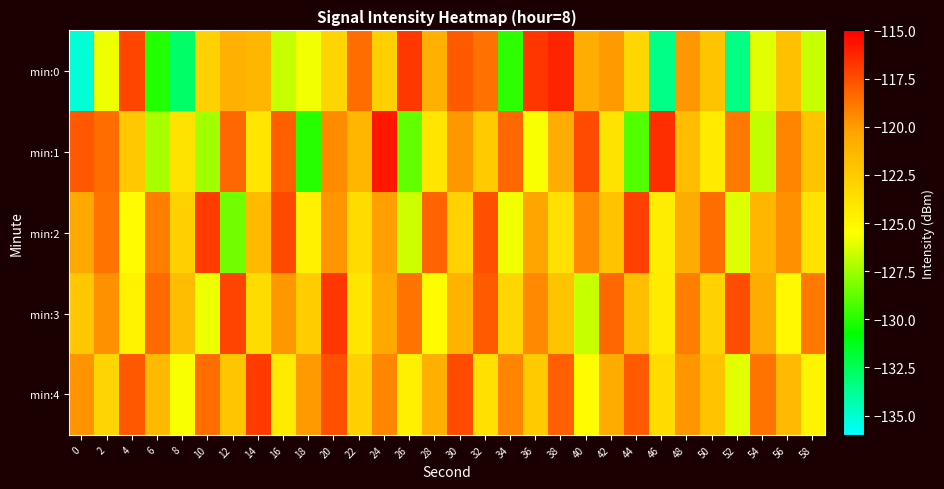

Reading left to right, list all the values displayed in this chart.

min:0: 0=-135.1	2=-125.8	4=-117.3	6=-130.1	8=-132.9	10=-122.8	12=-121.0	14=-121.3	16=-126.7	18=-125.7	20=-123.1	22=-118.5	24=-122.8	26=-116.9	28=-121.0	30=-117.9	32=-118.6	34=-129.8	36=-116.8	38=-116.2	40=-120.8	42=-119.9	44=-123.2	46=-133.5	48=-119.9	50=-122.1	52=-133.4	54=-126.1	56=-121.9	58=-126.6
min:1: 0=-117.8	2=-118.5	4=-122.4	6=-127.2	8=-123.9	10=-127.5	12=-118.3	14=-124.1	16=-118.1	18=-130.0	20=-119.5	22=-121.3	24=-115.8	26=-128.7	28=-124.1	30=-119.9	32=-122.5	34=-118.3	36=-125.6	38=-120.8	40=-117.4	42=-123.9	44=-129.1	46=-116.5	48=-121.7	50=-124.3	52=-118.9	54=-126.8	56=-119.2	58=-122.1
min:2: 0=-120.5	2=-118.7	4=-125.3	6=-119.1	8=-122.8	10=-116.9	12=-128.4	14=-121.6	16=-117.3	18=-124.7	20=-119.8	22=-123.4	24=-120.1	26=-126.5	28=-118.2	30=-122.9	32=-117.6	34=-125.8	36=-120.3	38=-123.7	40=-119.4	42=-122.0	44=-117.1	46=-124.5	48=-120.7	50=-118.5	52=-126.2	54=-121.3	56=-119.6	58=-123.8
min:3: 0=-122.3	2=-119.6	4=-124.8	6=-118.4	8=-121.7	10=-125.9	12=-117.2	14=-123.5	16=-119.9	18=-122.6	20=-116.8	22=-124.1	24=-120.5	26=-118.7	28=-125.4	30=-121.0	32=-117.9	34=-123.2	36=-119.4	38=-122.1	40=-126.7	42=-118.3	44=-121.8	46=-124.4	48=-119.1	50=-122.9	52=-117.5	54=-120.7	56=-125.1	58=-118.9
min:4: 0=-119.7	2=-123.1	4=-117.8	6=-121.4	8=-125.6	10=-118.5	12=-122.2	14=-116.9	16=-124.3	18=-120.0	20=-117.6	22=-122.8	24=-119.3	26=-124.6	28=-120.9	30=-117.4	32=-123.7	34=-119.2	36=-122.5	38=-118.1	40=-125.3	42=-120.6	44=-117.9	46=-123.4	48=-119.8	50=-122.0	52=-126.1	54=-118.7	56=-121.5	58=-124.9